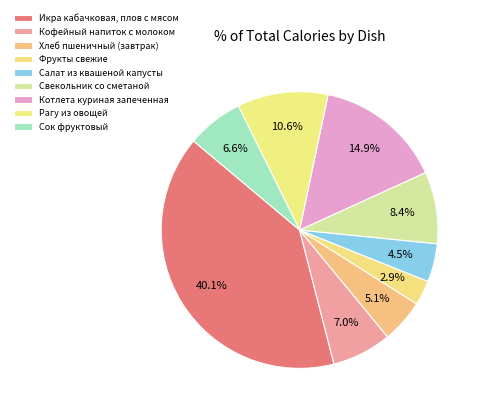

How much of the chart is everything except Икра кабачковая, плов с мясом?

59.9%